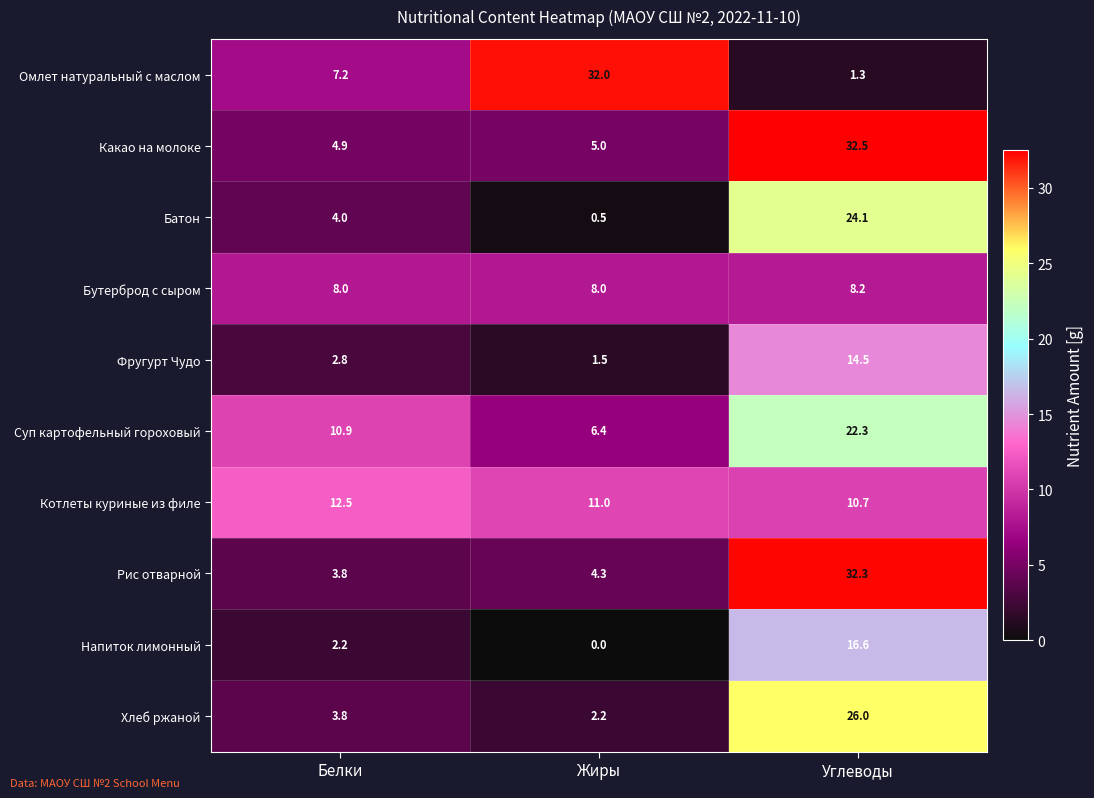

What is the difference between the Батон values at Углеводы and Белки?

20.1